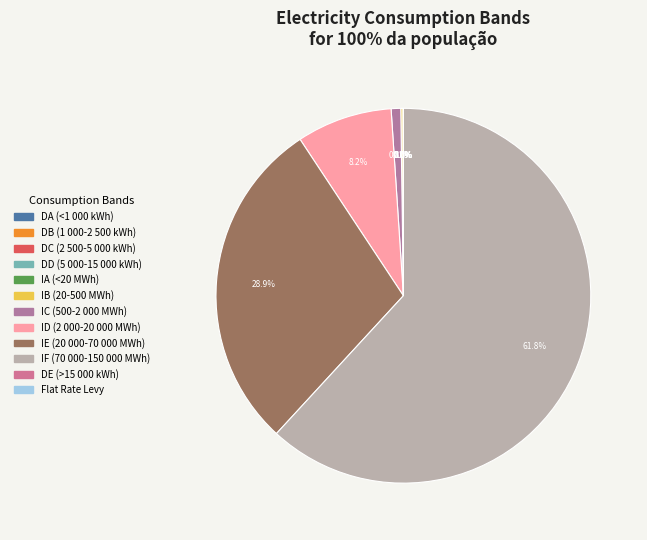

Rank the categories by value from lowest to highest.

DE (>15 000 kWh), DA (<1 000 kWh), Flat Rate Levy, DB (1 000-2 500 kWh), DC (2 500-5 000 kWh), DD (5 000-15 000 kWh), IA (<20 MWh), IB (20-500 MWh), IC (500-2 000 MWh), ID (2 000-20 000 MWh), IE (20 000-70 000 MWh), IF (70 000-150 000 MWh)